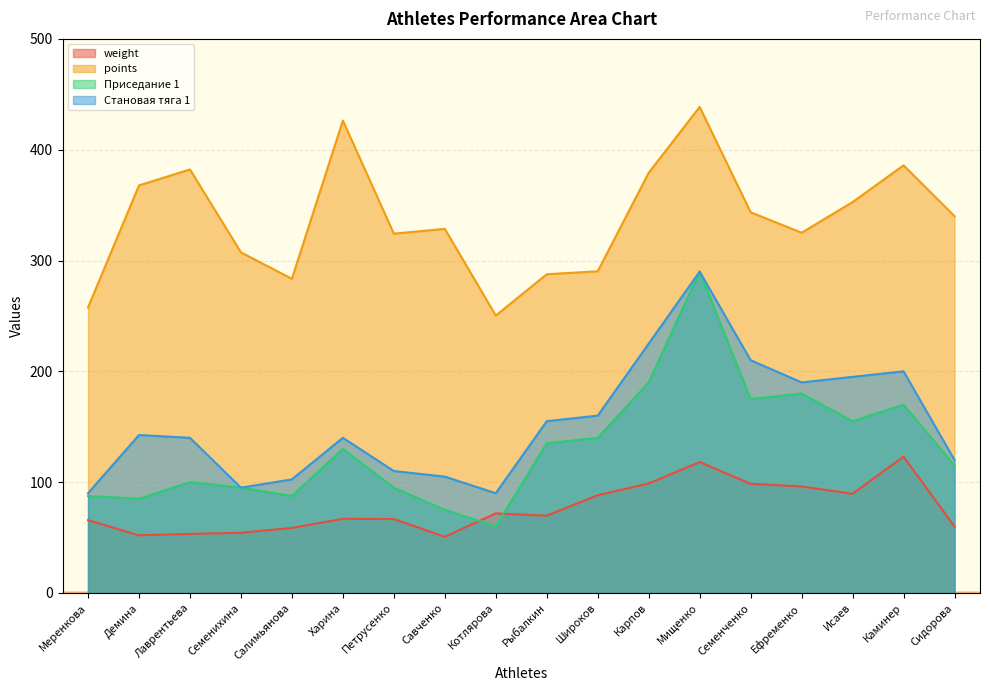

What is the approximate value of weight at Ефременко?

96.1